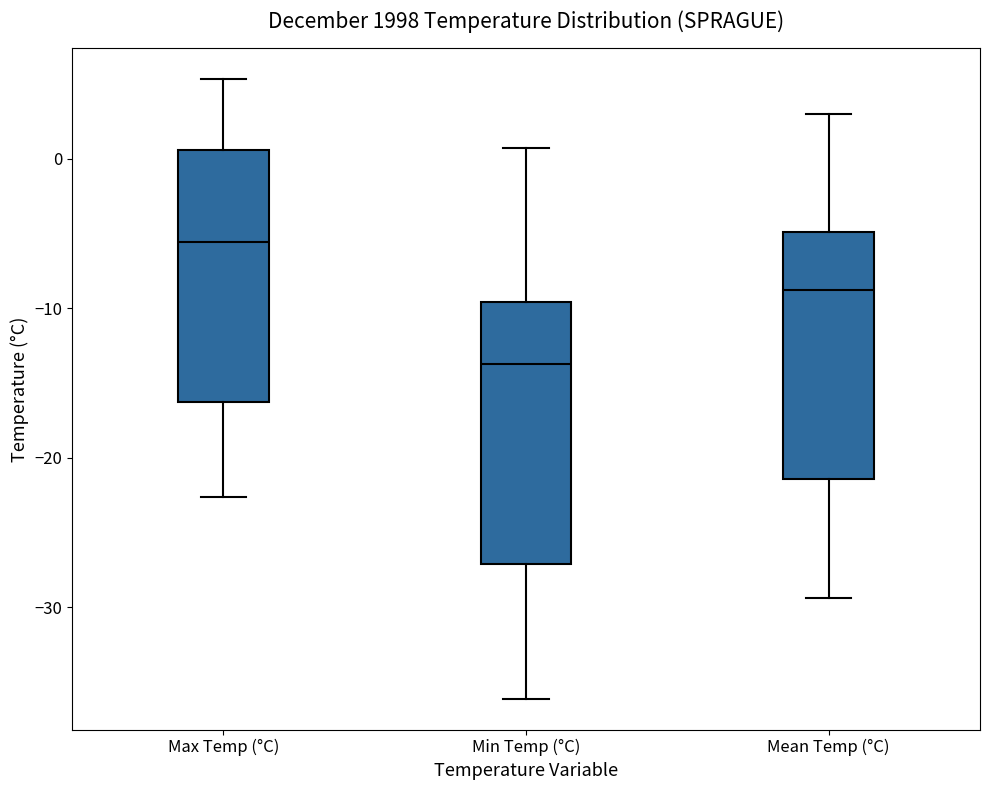

Where is the lower edge of the box for Max Temp (°C) on the y-axis? The values are not printed on the chart, so give them approximately, as read against the axis.

-16